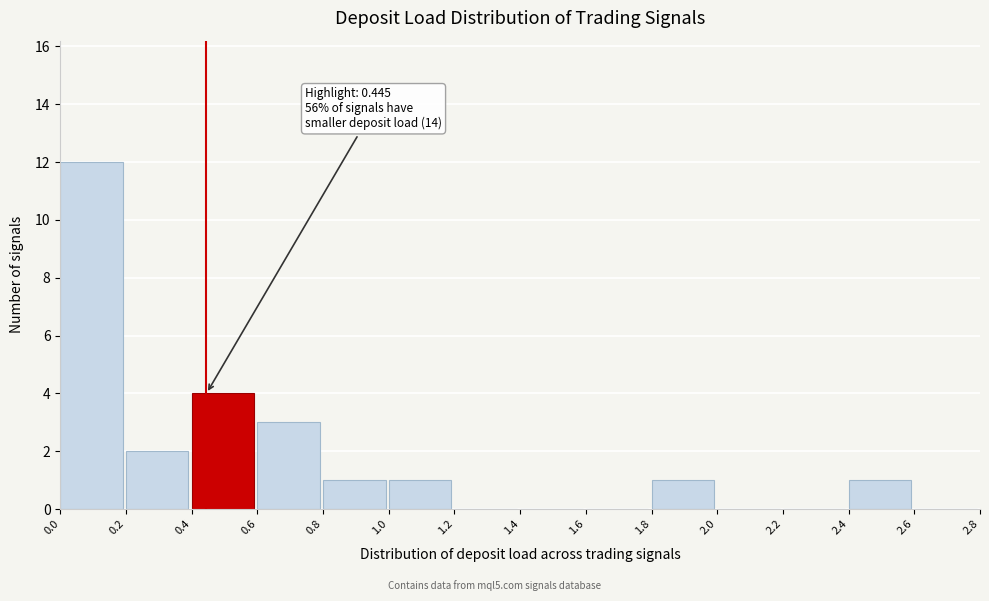

Which range on the x-axis has the tallest bar?

0.0 to 0.2